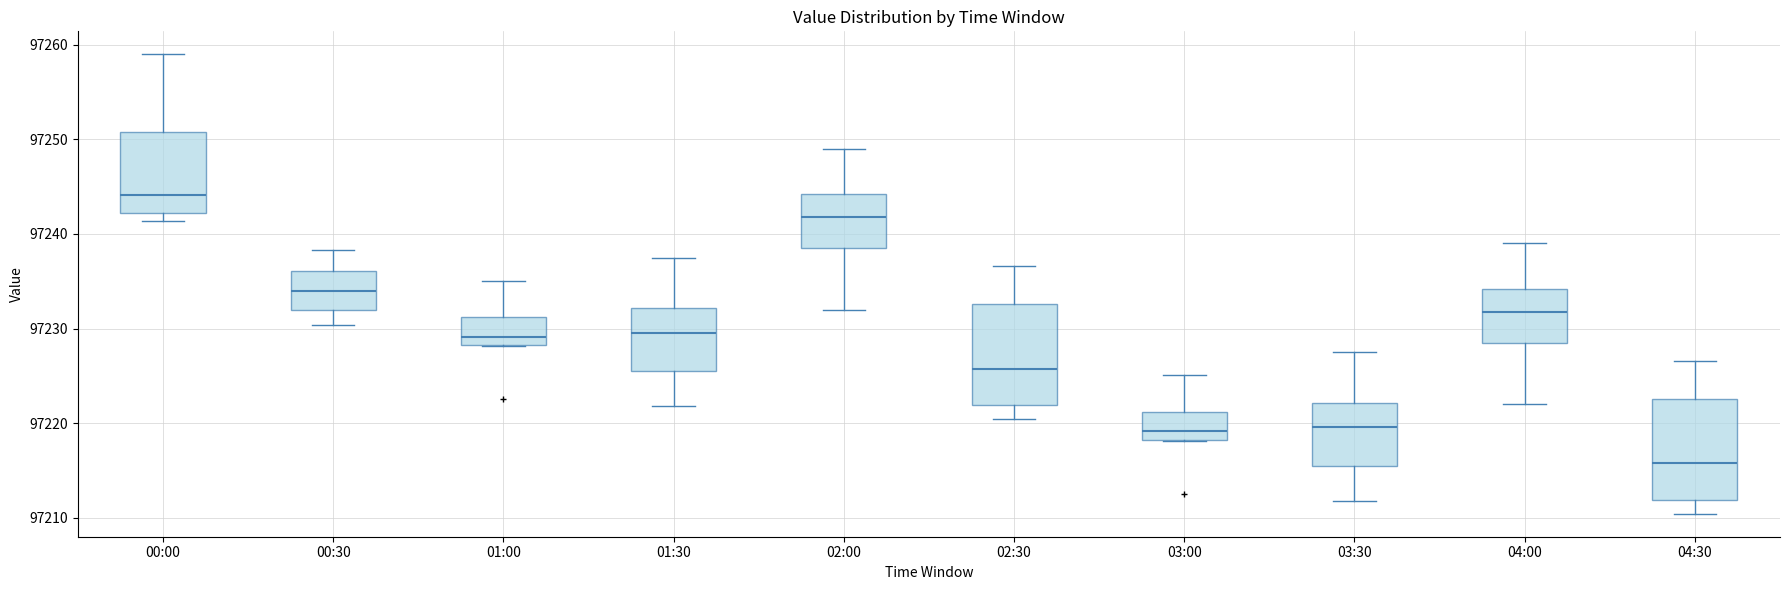

Where is the lower edge of the box for 00:30 on the y-axis? The values are not printed on the chart, so give them approximately, as read against the axis.

97232